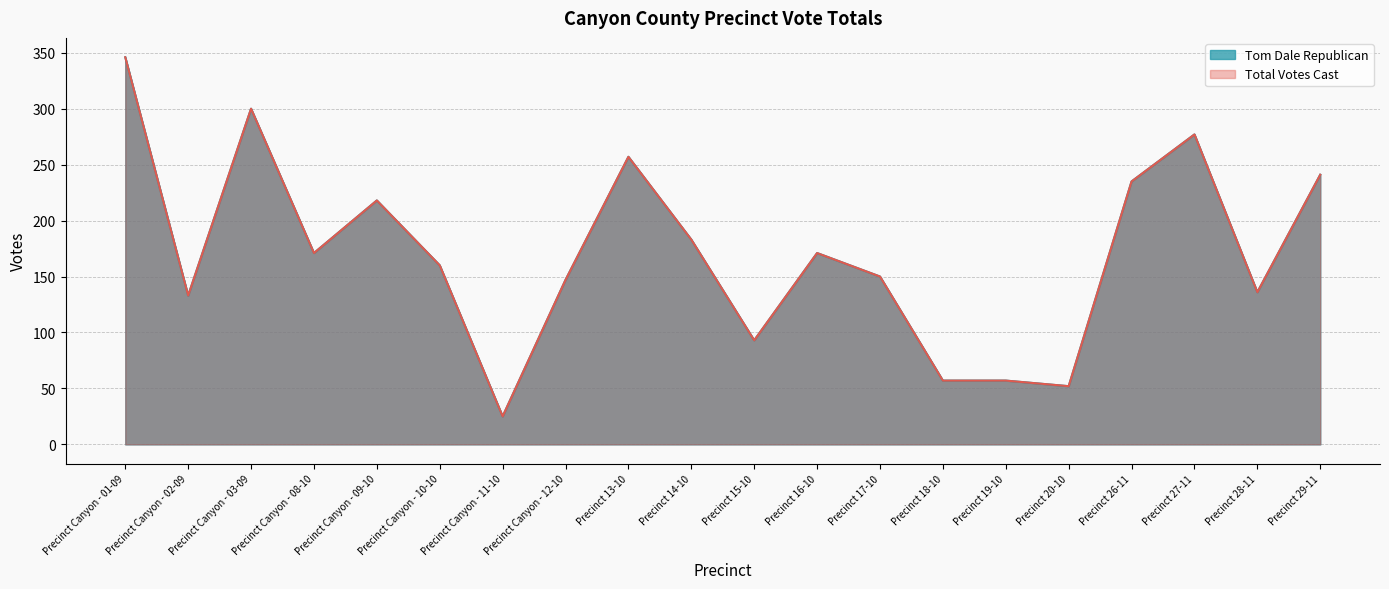

Rank the categories by Tom Dale Republican value from lowest to highest.

Precinct Canyon - 11-10, Precinct 20-10, Precinct 18-10, Precinct 19-10, Precinct 15-10, Precinct Canyon - 02-09, Precinct 28-11, Precinct Canyon - 12-10, Precinct 17-10, Precinct Canyon - 10-10, Precinct Canyon - 08-10, Precinct 16-10, Precinct 14-10, Precinct Canyon - 09-10, Precinct 26-11, Precinct 29-11, Precinct 13-10, Precinct 27-11, Precinct Canyon - 03-09, Precinct Canyon - 01-09